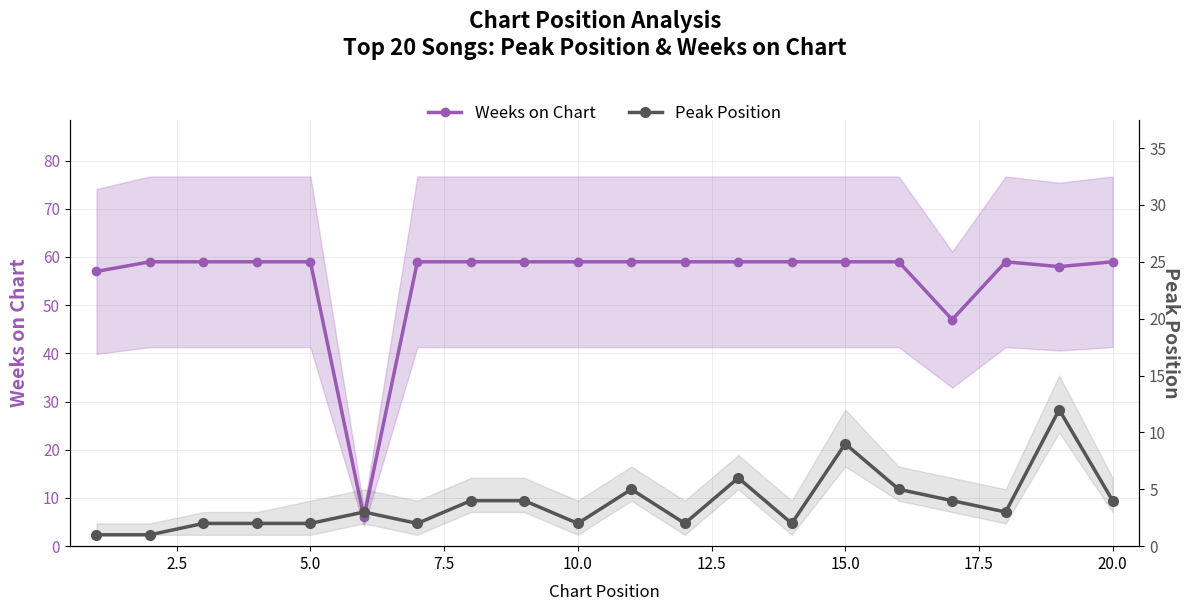

What are all the series names shown in the legend?

Weeks on Chart, Peak Position